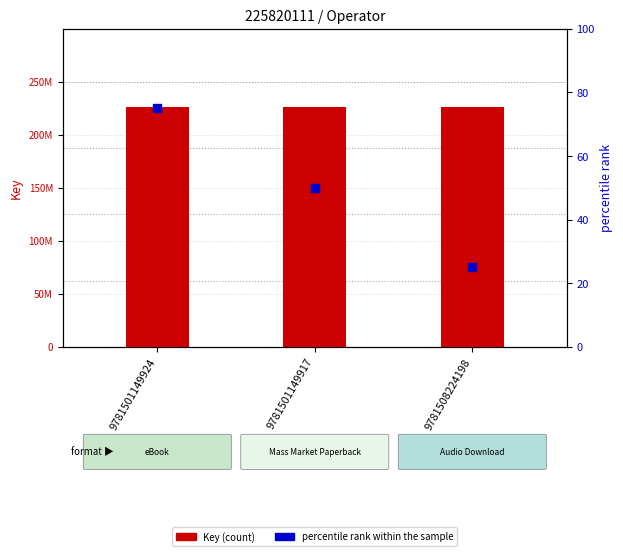

At which category is the sum across all series the highest?

9781501149924